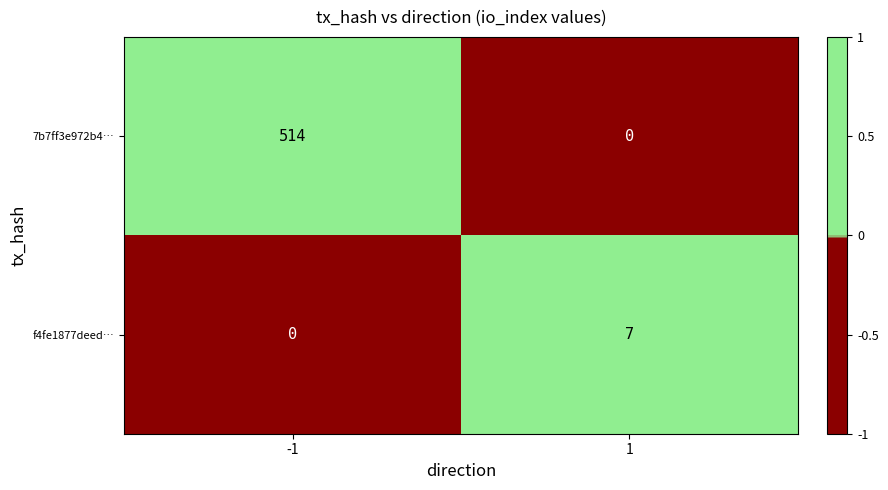

At -1, list the series in order from smallest to largest.

f4fe1877deed…, 7b7ff3e972b4…